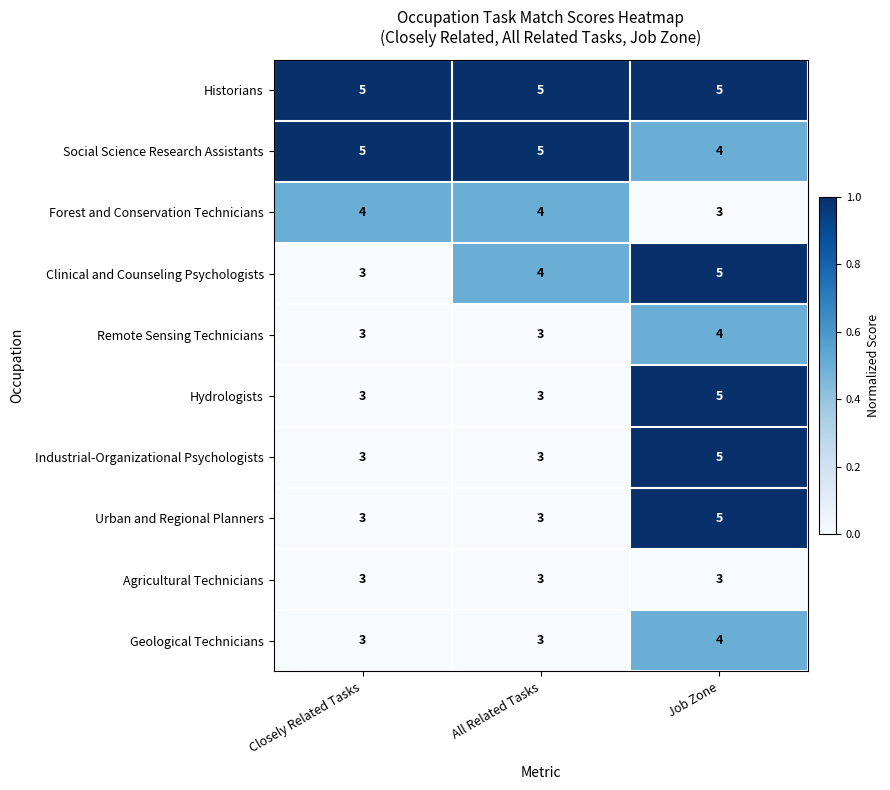

What is the minimum value shown in the chart?

3